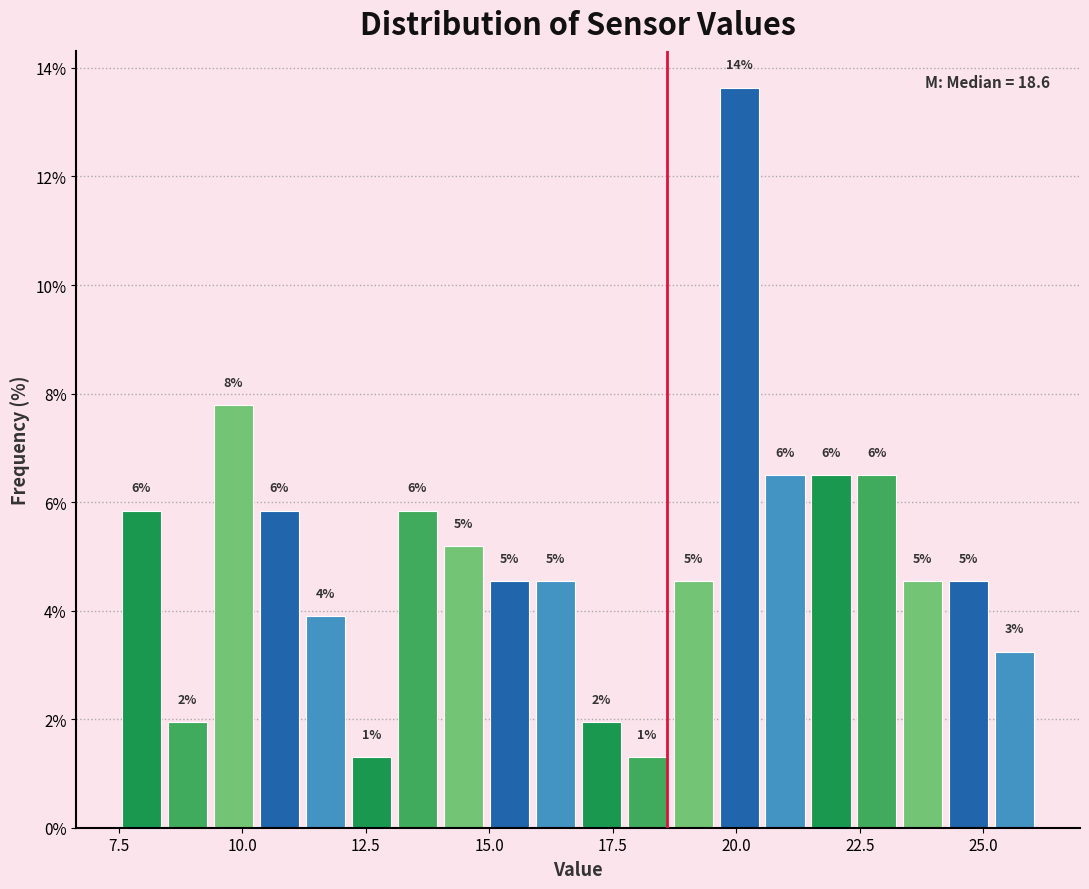

Around what value on the x-axis is the tallest bar? Give the approximate position of its centre, as read against the axis.

20.0